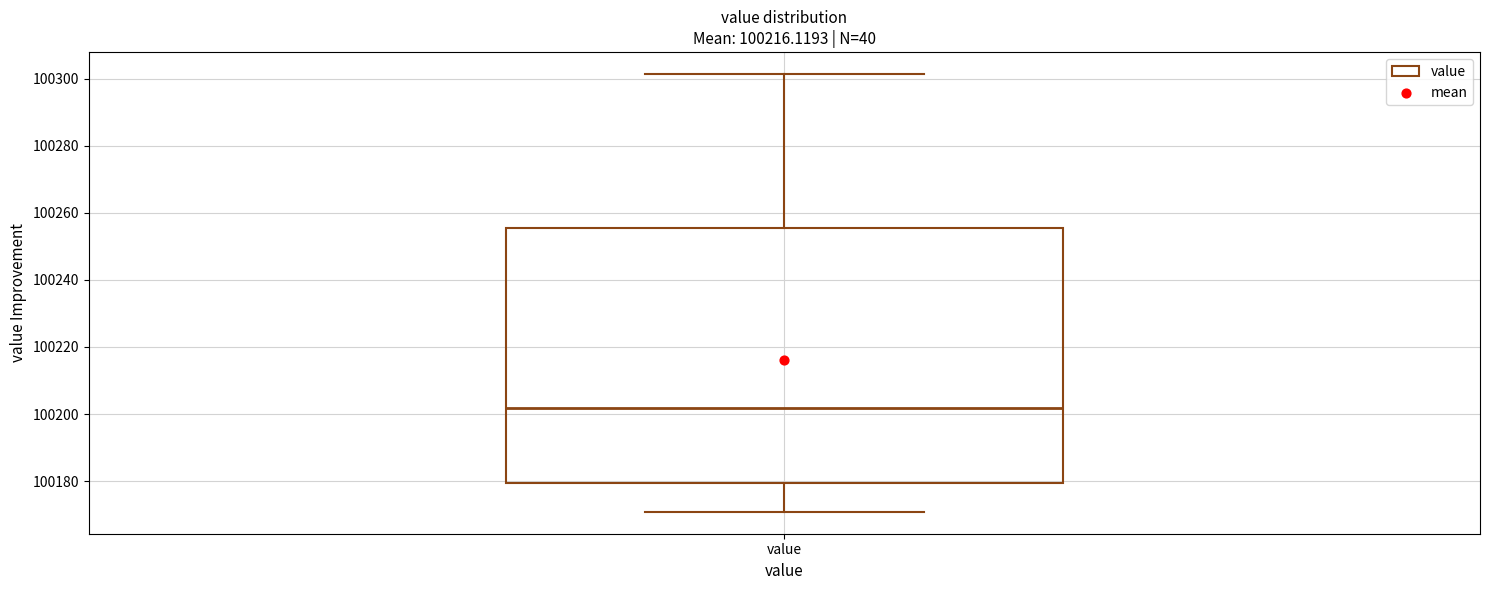

Where is the upper edge of the box for value on the y-axis? The values are not printed on the chart, so give them approximately, as read against the axis.

100256